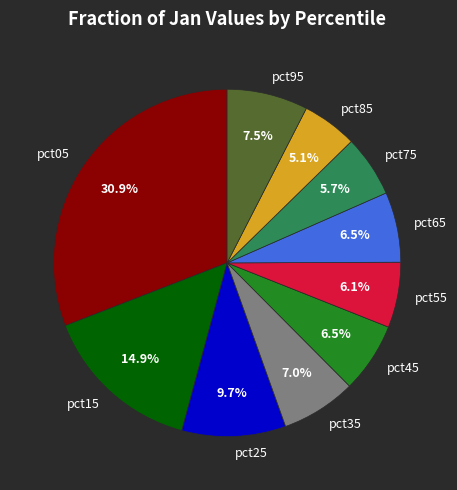

What percentage is NOT represented by pct35?

93.0%